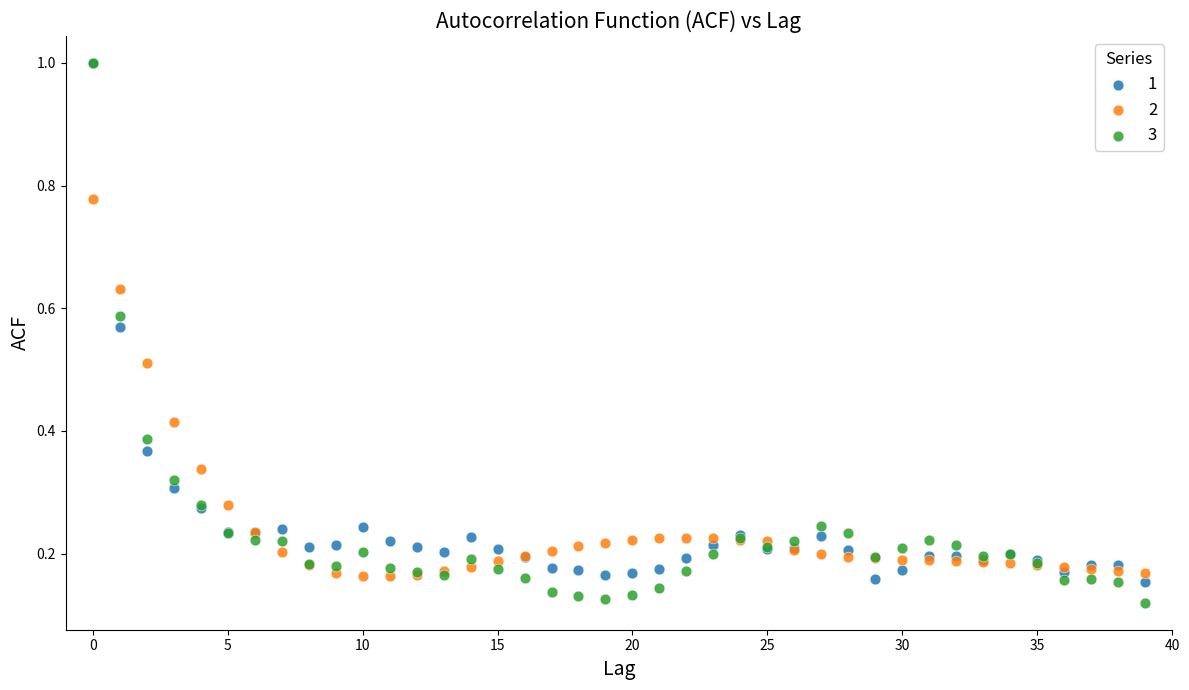

Which series reaches the minimum Y coordinate?

3